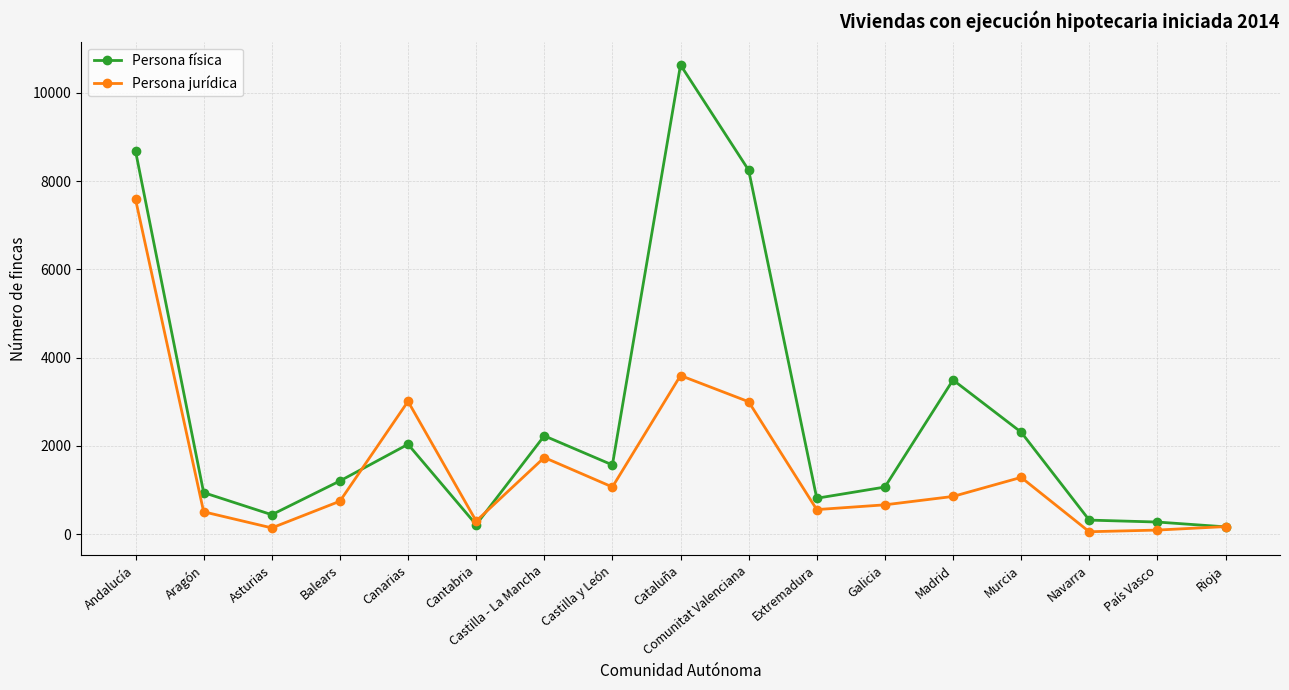

Does the chart have visible grid lines?

Yes